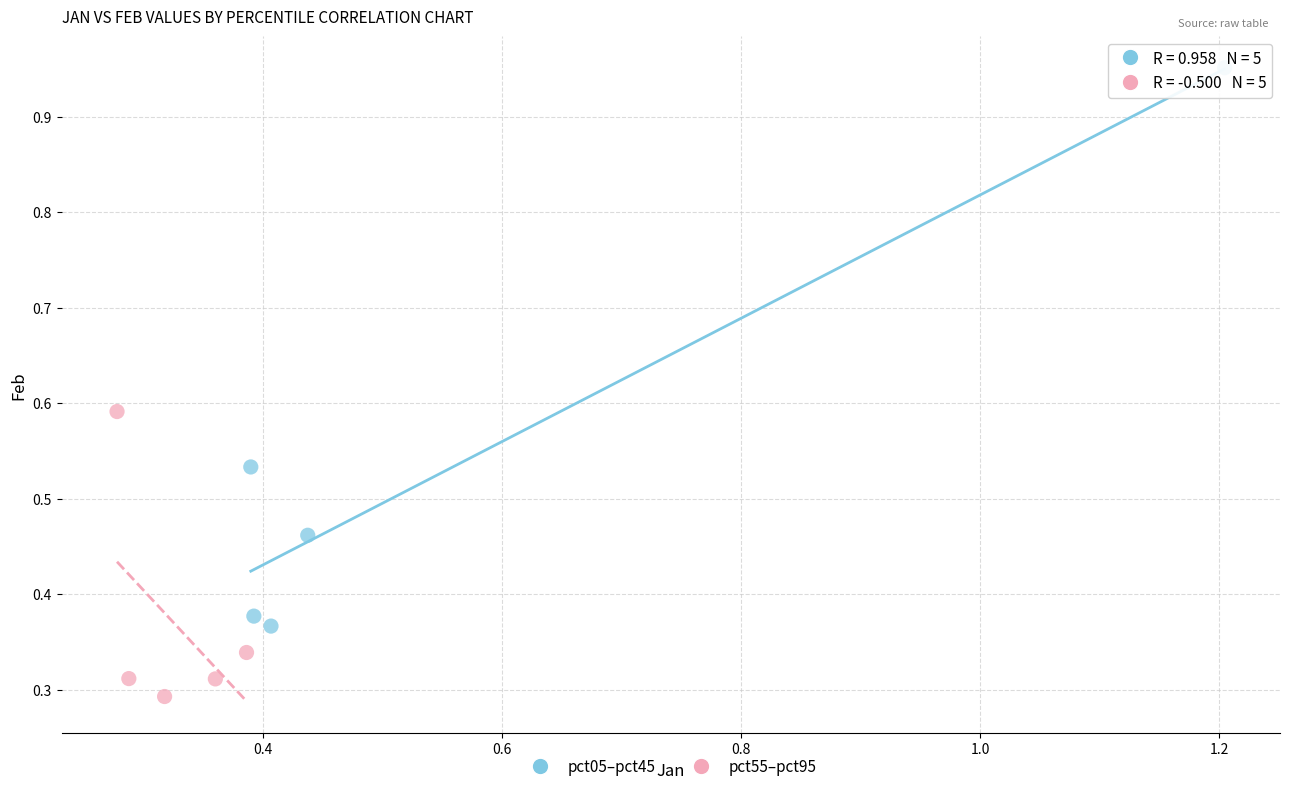

Which series contains the lowest Y value?

pct55–pct95